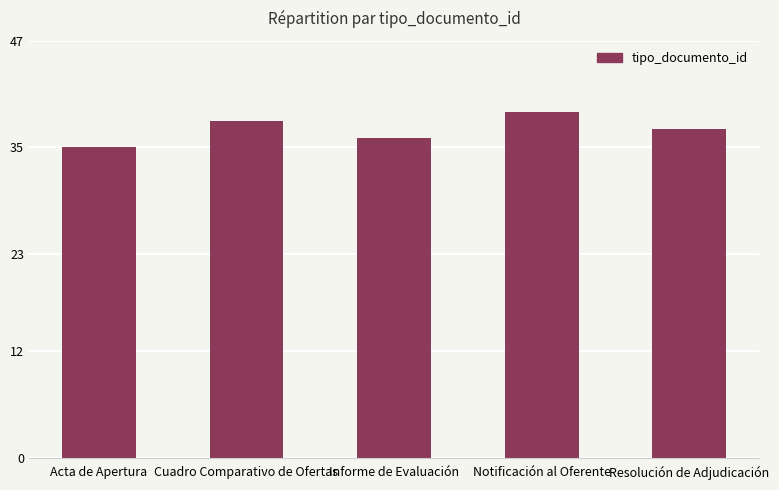

What is the label of the 1st bar from the left?

Acta de Apertura